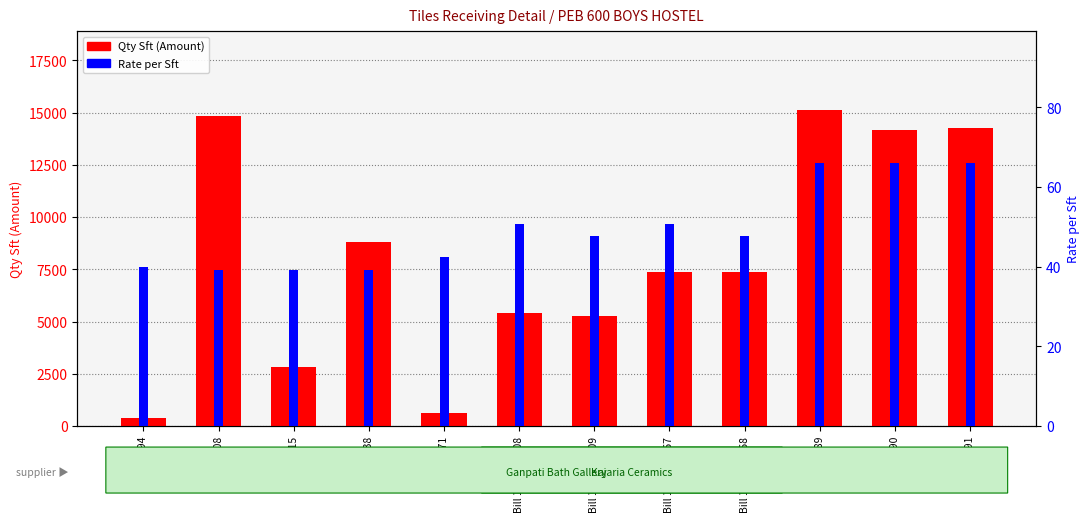

Is the value of Rate per Sft at Bill 1216006609 greater than the value of Qty Sft (Amount) at Bill 2694?

No